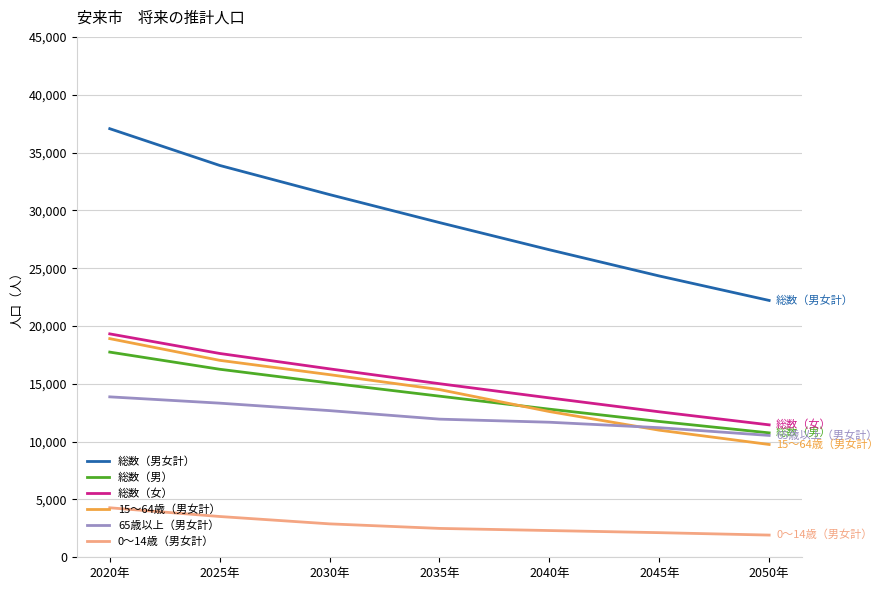

The value of 総数（女） at 2020年 is 30501. True or false?

False